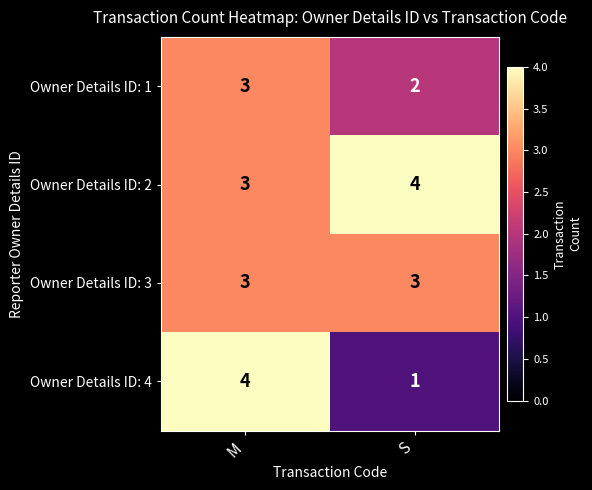

Rank the series at S from highest to lowest value.

Owner Details ID: 2, Owner Details ID: 3, Owner Details ID: 1, Owner Details ID: 4